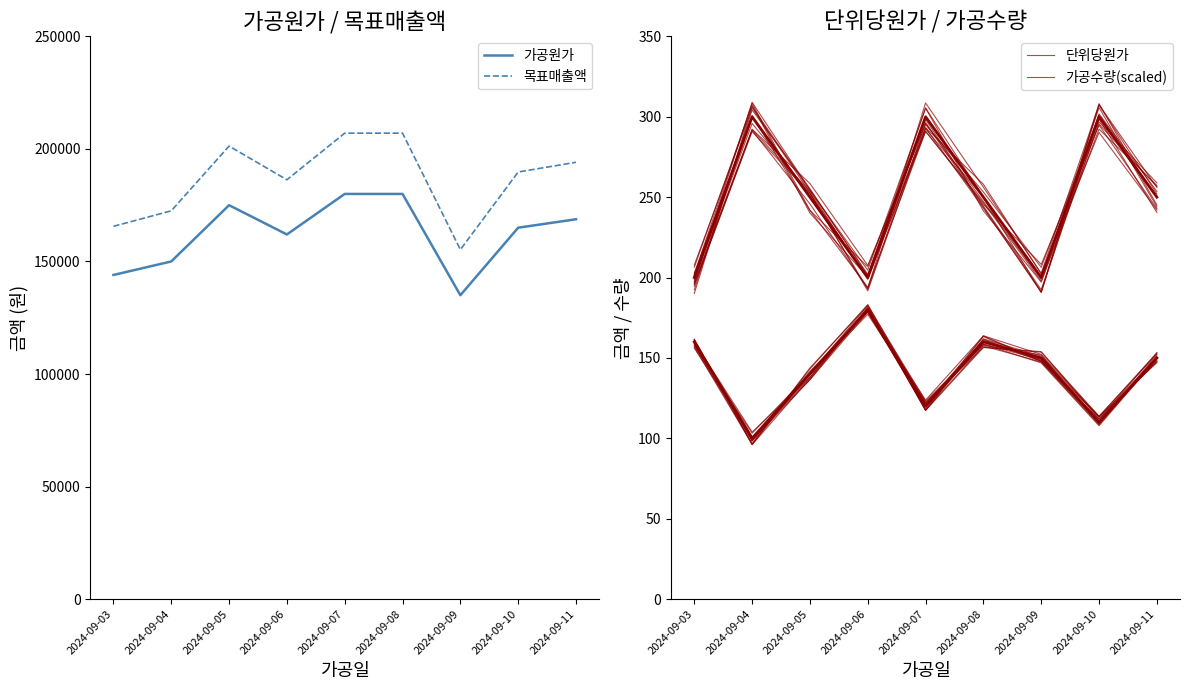

At which category does the chart reach its peak across all series?

2024-09-07